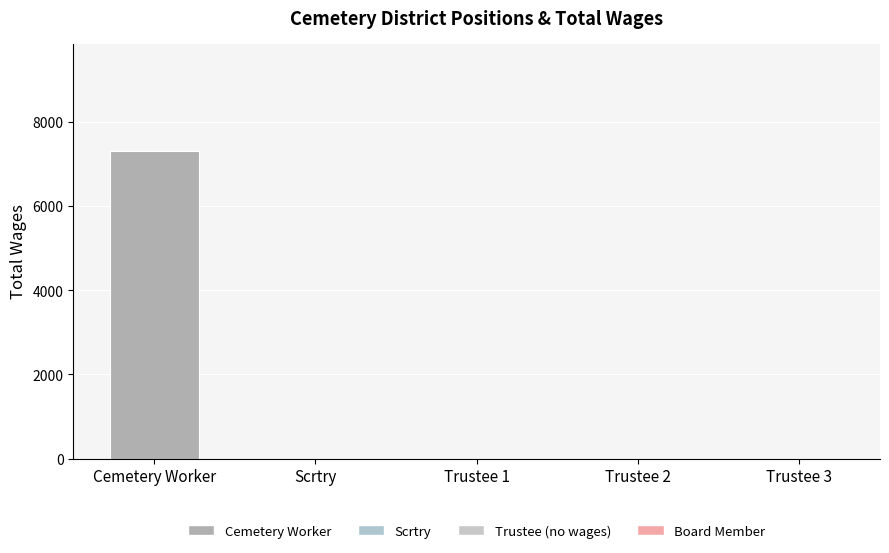

Between Cemetery Worker and Trustee 2, which is larger?

Cemetery Worker